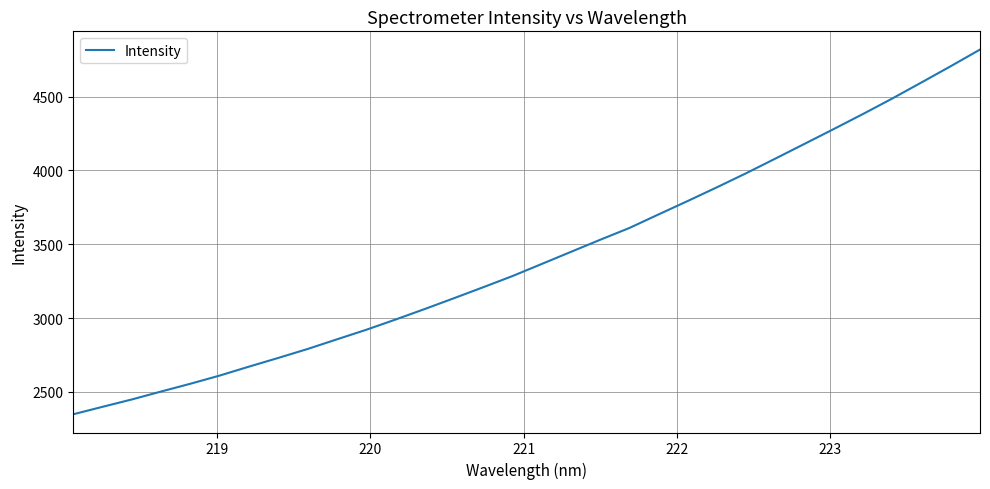

What is the maximum value shown in the chart?

4819.7